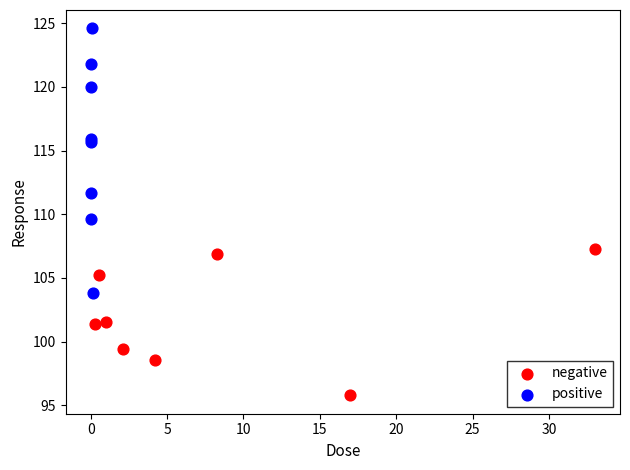

Which series has the largest Y range (max minus min)?

positive